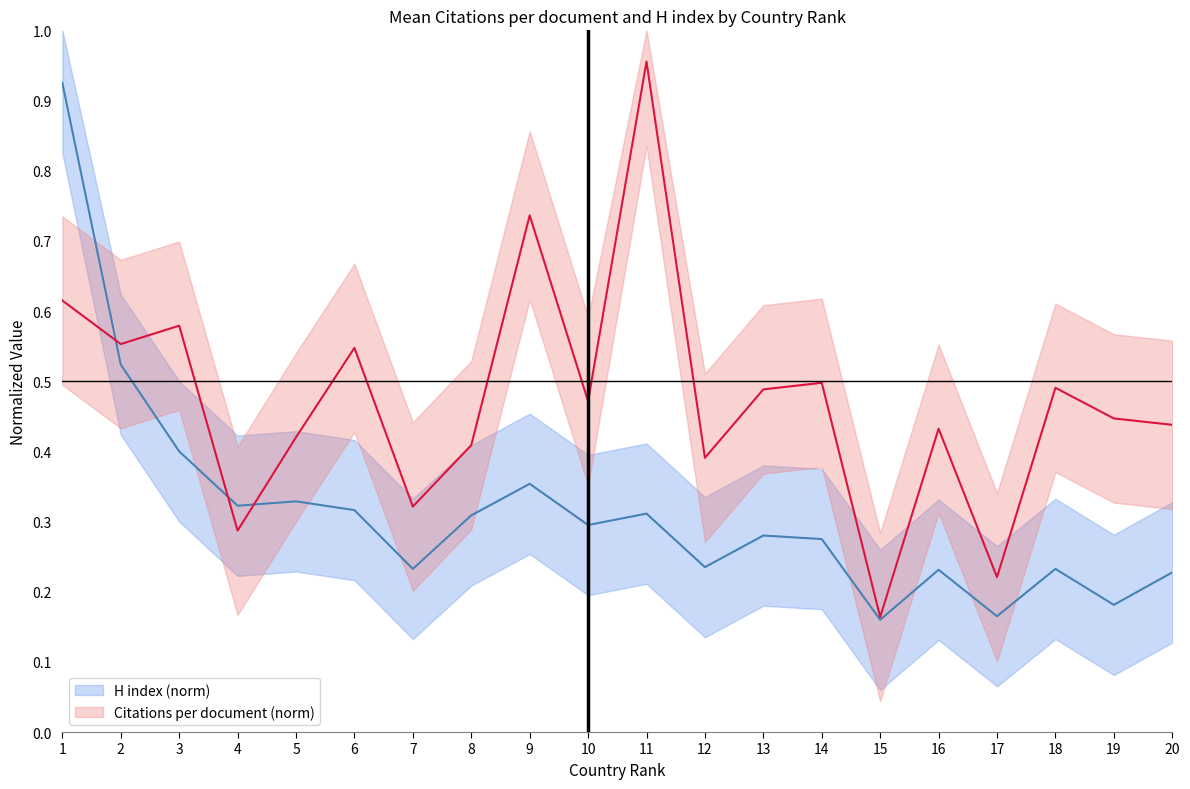

Is it true that Citations per document (norm) equals 0.9 at 14?

False